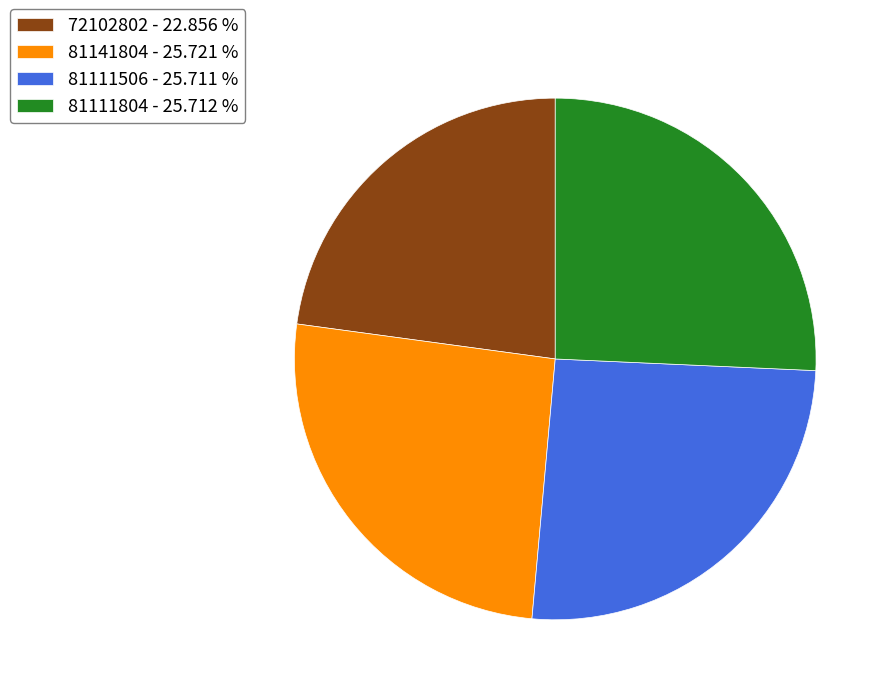

True or false: 81141804 accounts for 26% of the total.

True